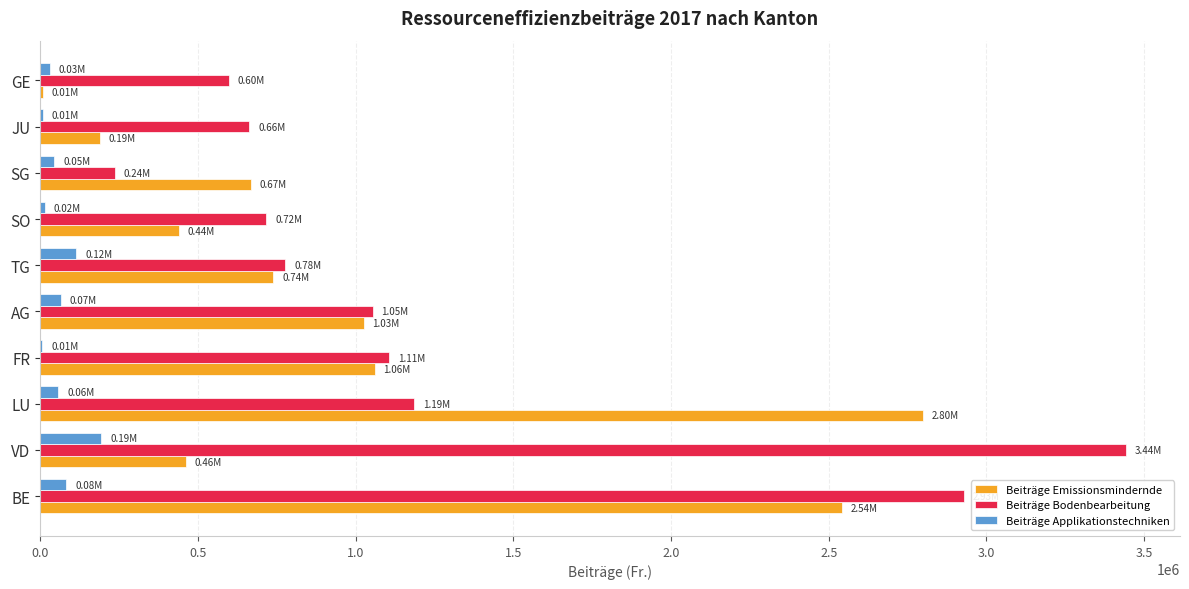

What are all the series names shown in the legend?

Beiträge Emissionsmindernde, Beiträge Bodenbearbeitung, Beiträge Applikationstechniken